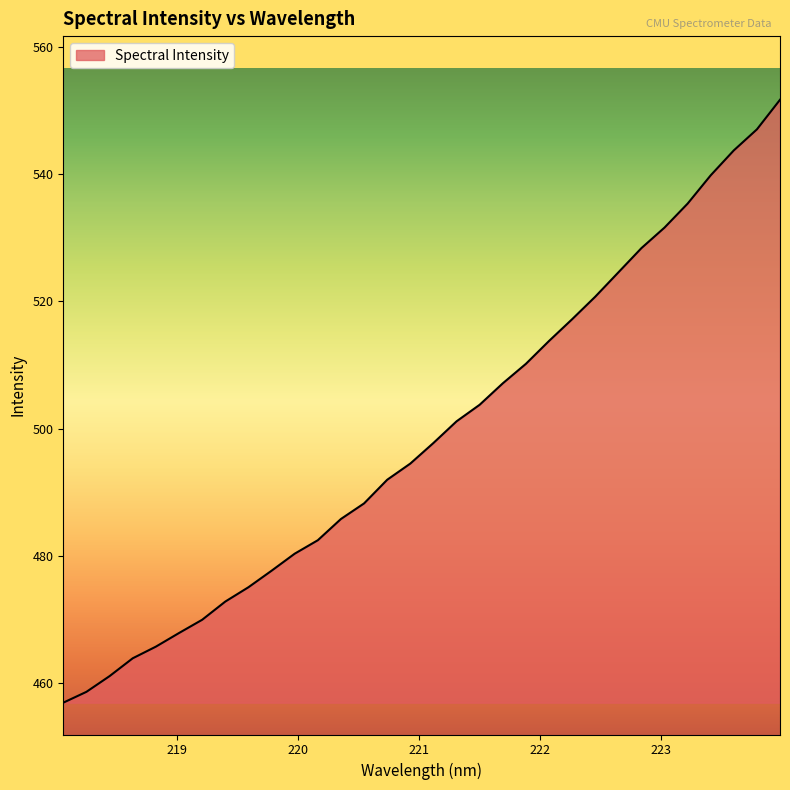

What is the difference between the maximum and minimum values?

94.7